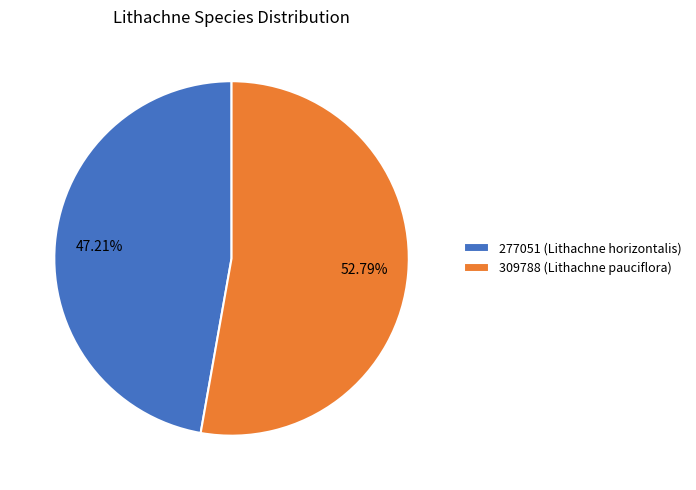

The 277051 (Lithachne horizontalis) slice represents 39% of the pie. True or false?

False